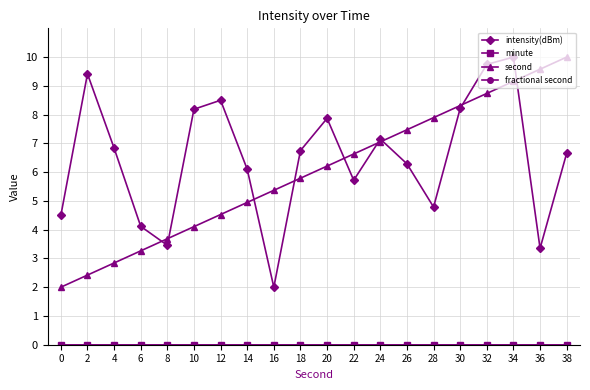

Where is intensity(dBm) nearest to the value 6?

14